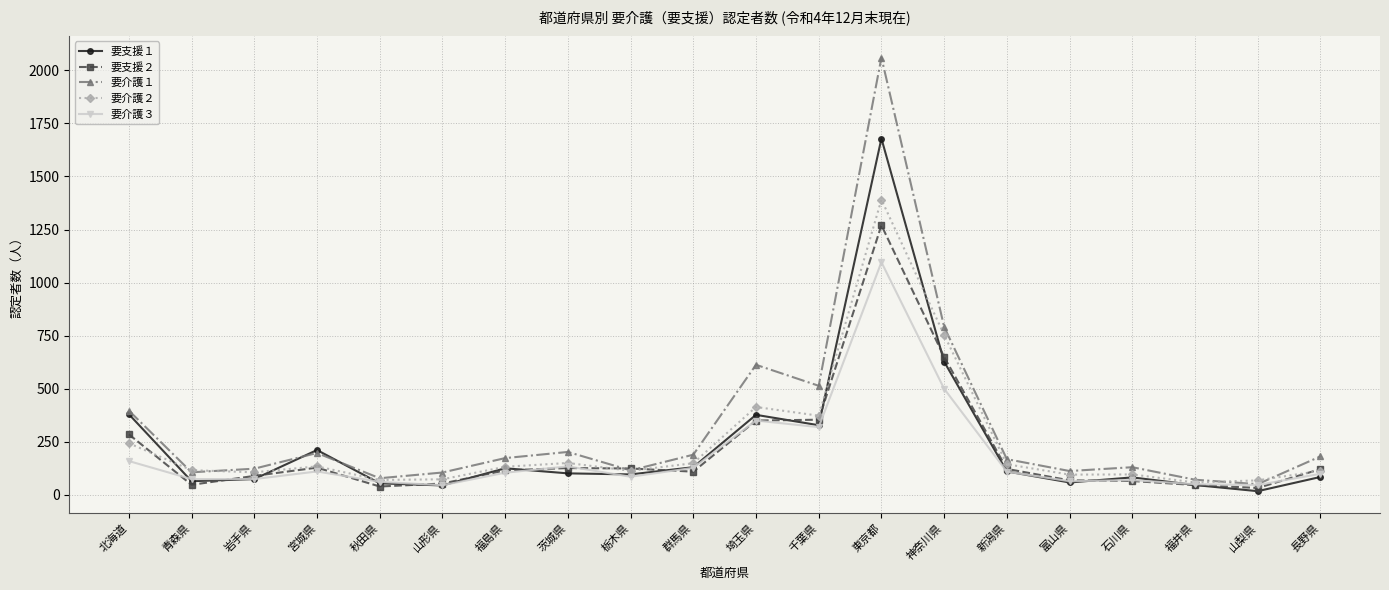

True or false: 要支援２ has more than 2 points higher than both neighbors.

True